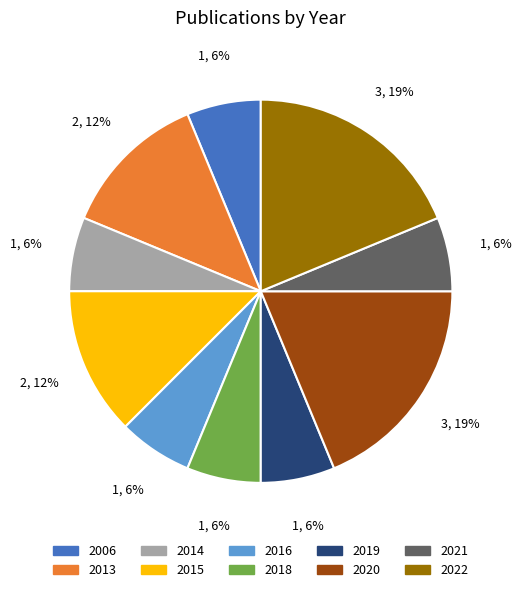

Is the sum of 2018 and 2020 greater than half?

No